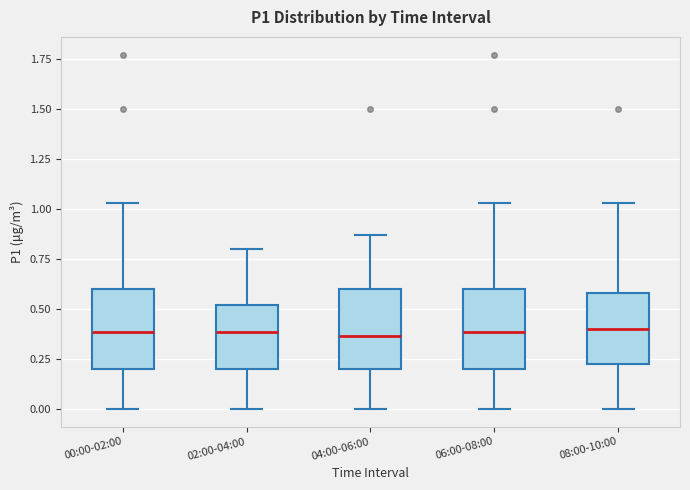

Reading left to right, transcribe this box plot: for each box, give where its median line is, the range the box spans, and where its two whiskers end, as read against the y-axis. The values are not printed on the chart, so give them approximately, as read against the axis.

00:00-02:00: median 0.40, box 0.20 to 0.60, whiskers 0.00 to 1.05
02:00-04:00: median 0.40, box 0.20 to 0.50, whiskers 0.00 to 0.80
04:00-06:00: median 0.35, box 0.20 to 0.60, whiskers 0.00 to 0.85
06:00-08:00: median 0.40, box 0.20 to 0.60, whiskers 0.00 to 1.05
08:00-10:00: median 0.40, box 0.20 to 0.60, whiskers 0.00 to 1.05